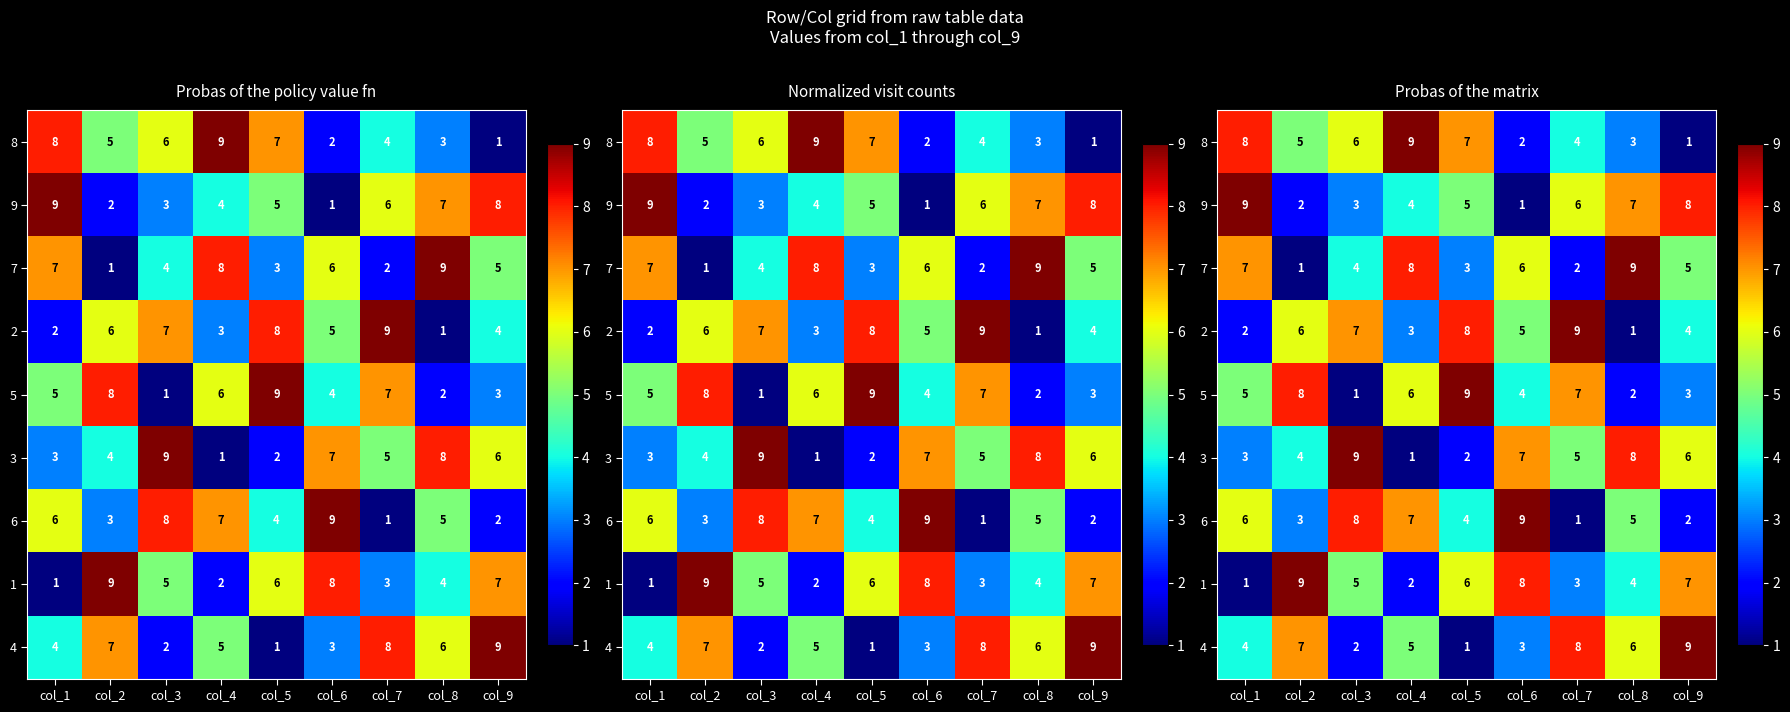

At which category does the chart reach its peak across all series?

col_4